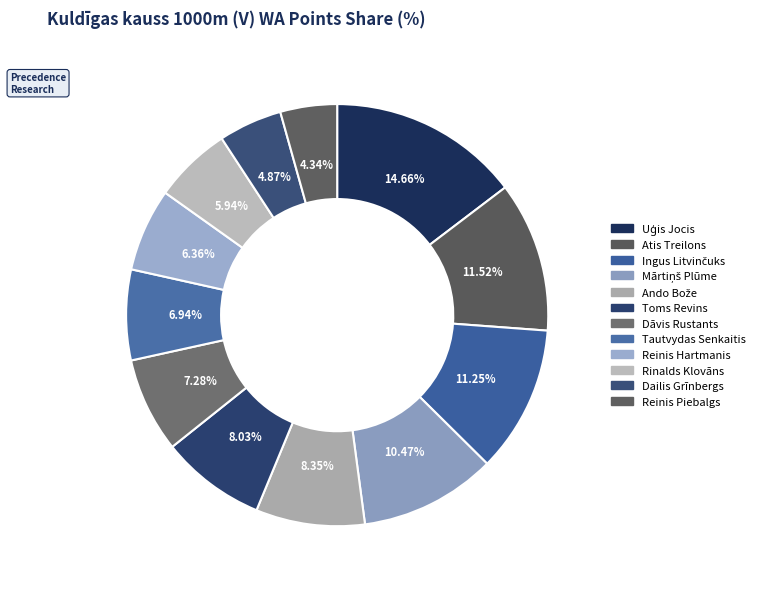

How many slices are in this pie chart?

12